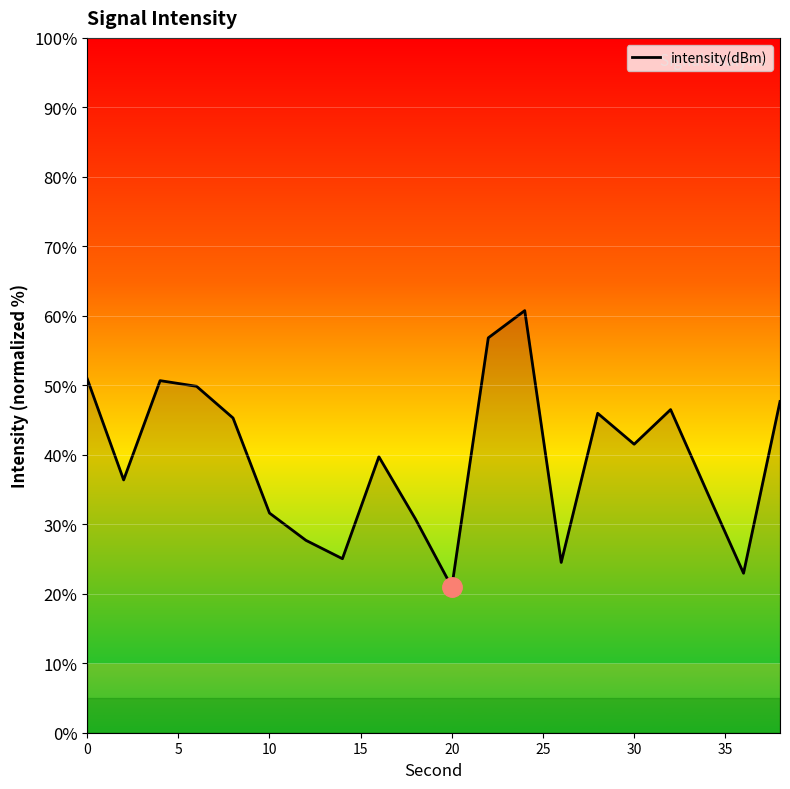

Count the number of data series in this chart.

1